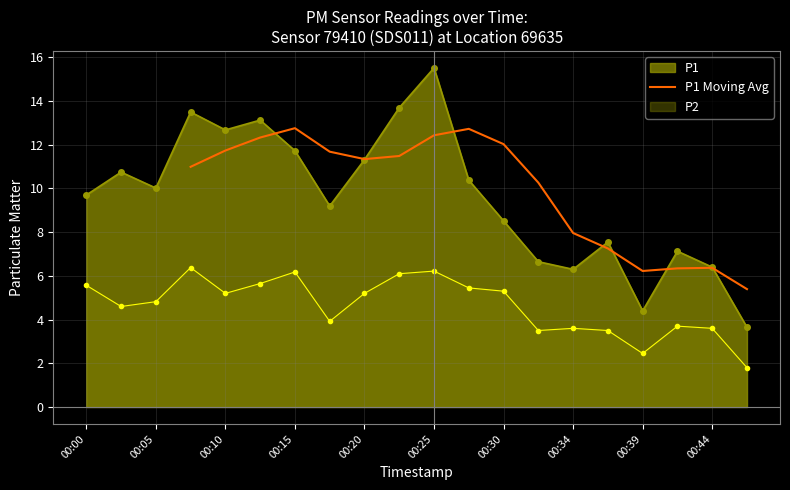

What is the lowest value of the P1 Moving Avg series?

5.4